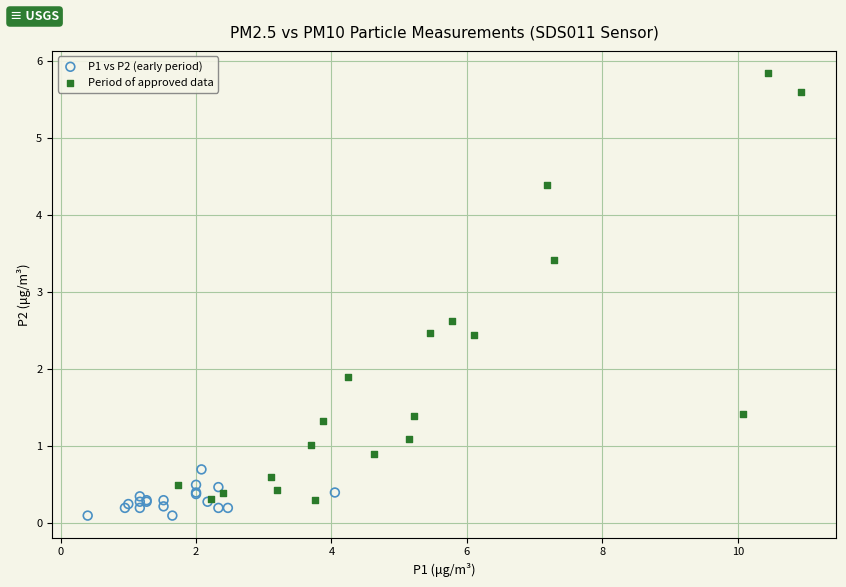

Which series has the widest spread of Y values?

Period of approved data